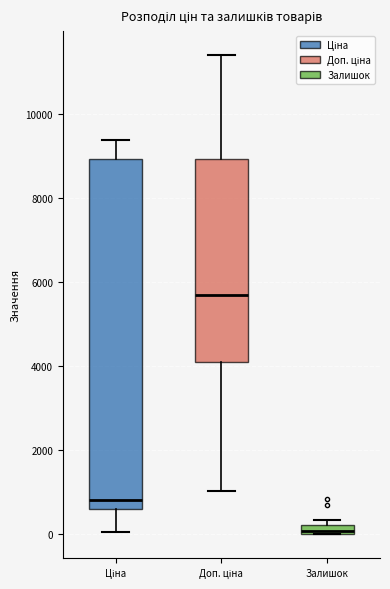

Which box is the tallest, from its lower edge to its upper edge?

Ціна